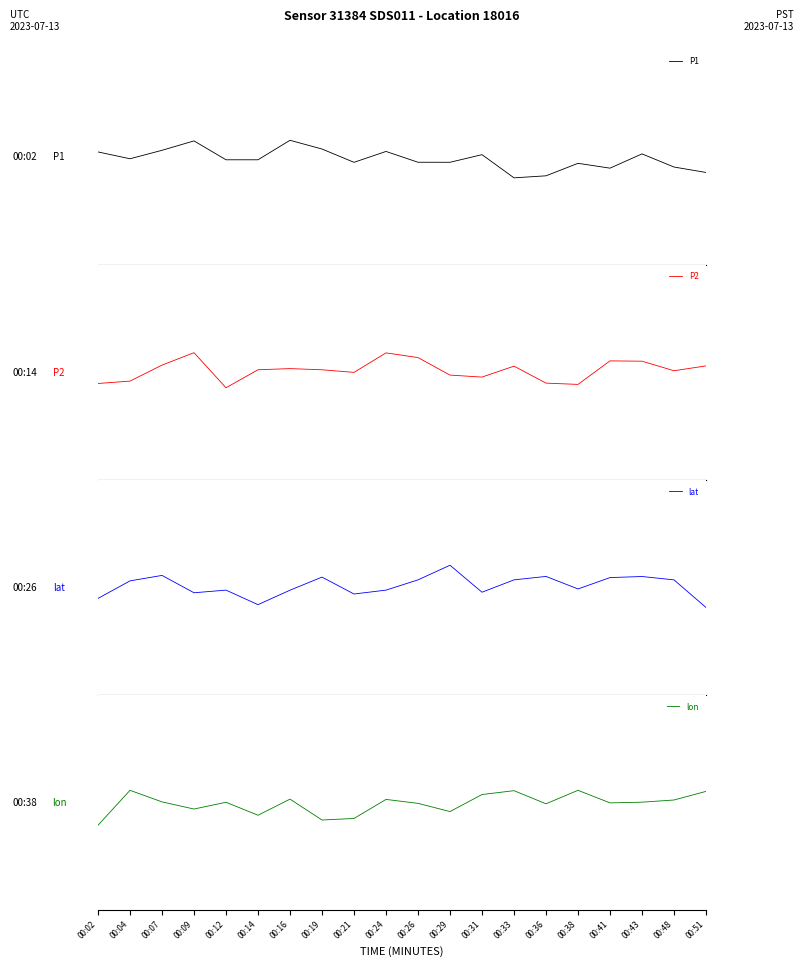

Which series has the widest spread of values?

lat